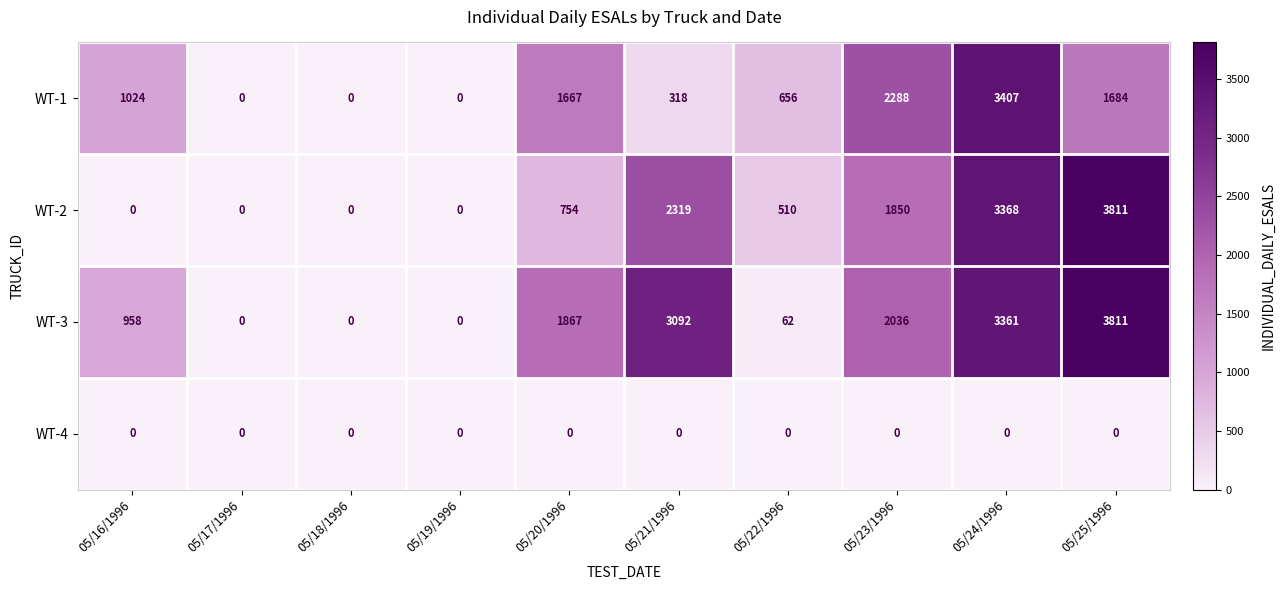

True or false: WT-4 has a value of 0 at 05/24/1996.

True